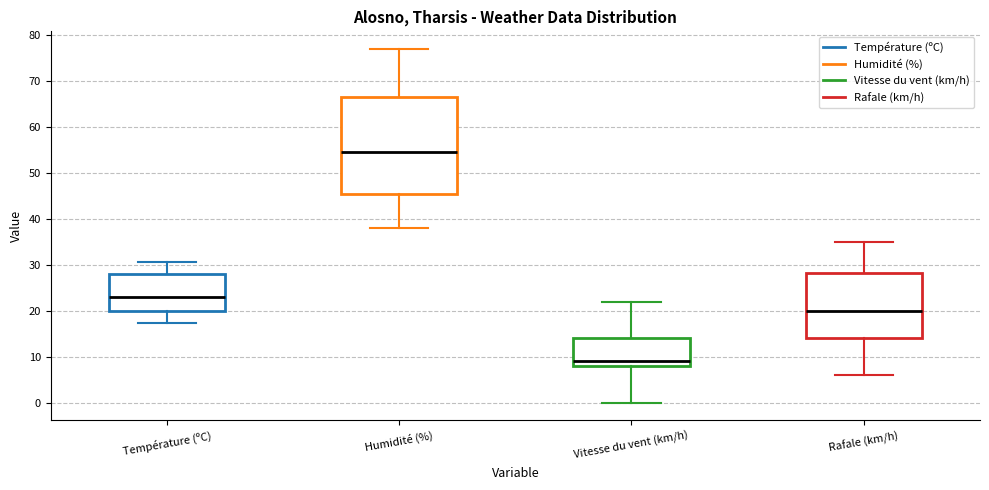

Comparing the boxes themselves (not the whiskers), which one is the tallest?

Humidité (%)